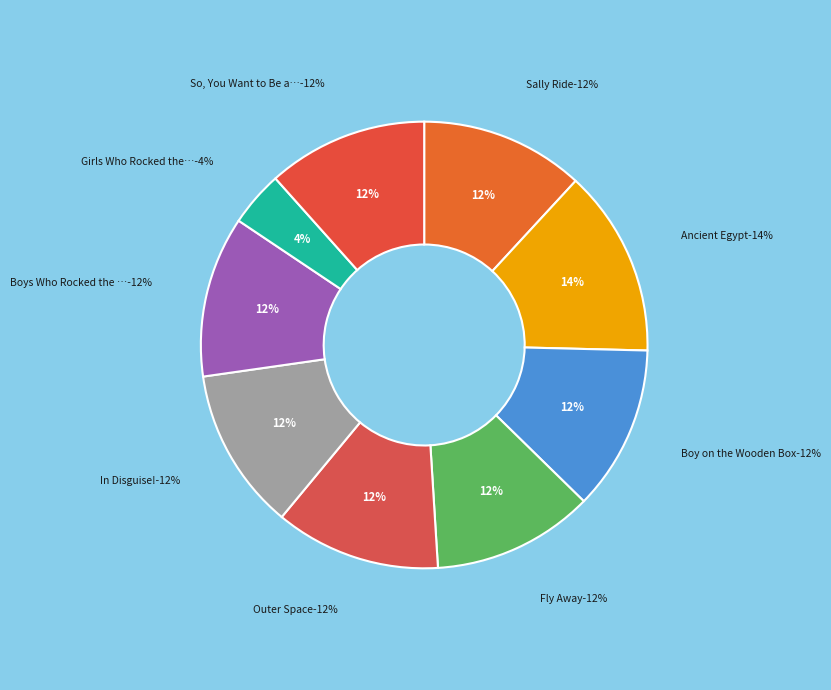

What is the smallest slice in the pie chart?

Girls Who Rocked the World